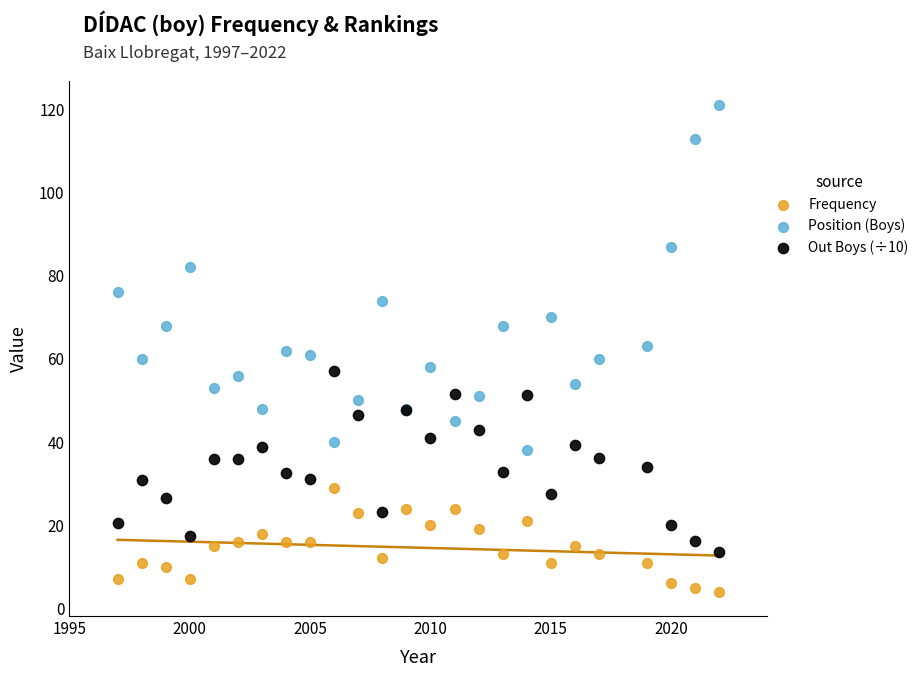

What is the X range (max minus min) for the scatter plot?

25.0